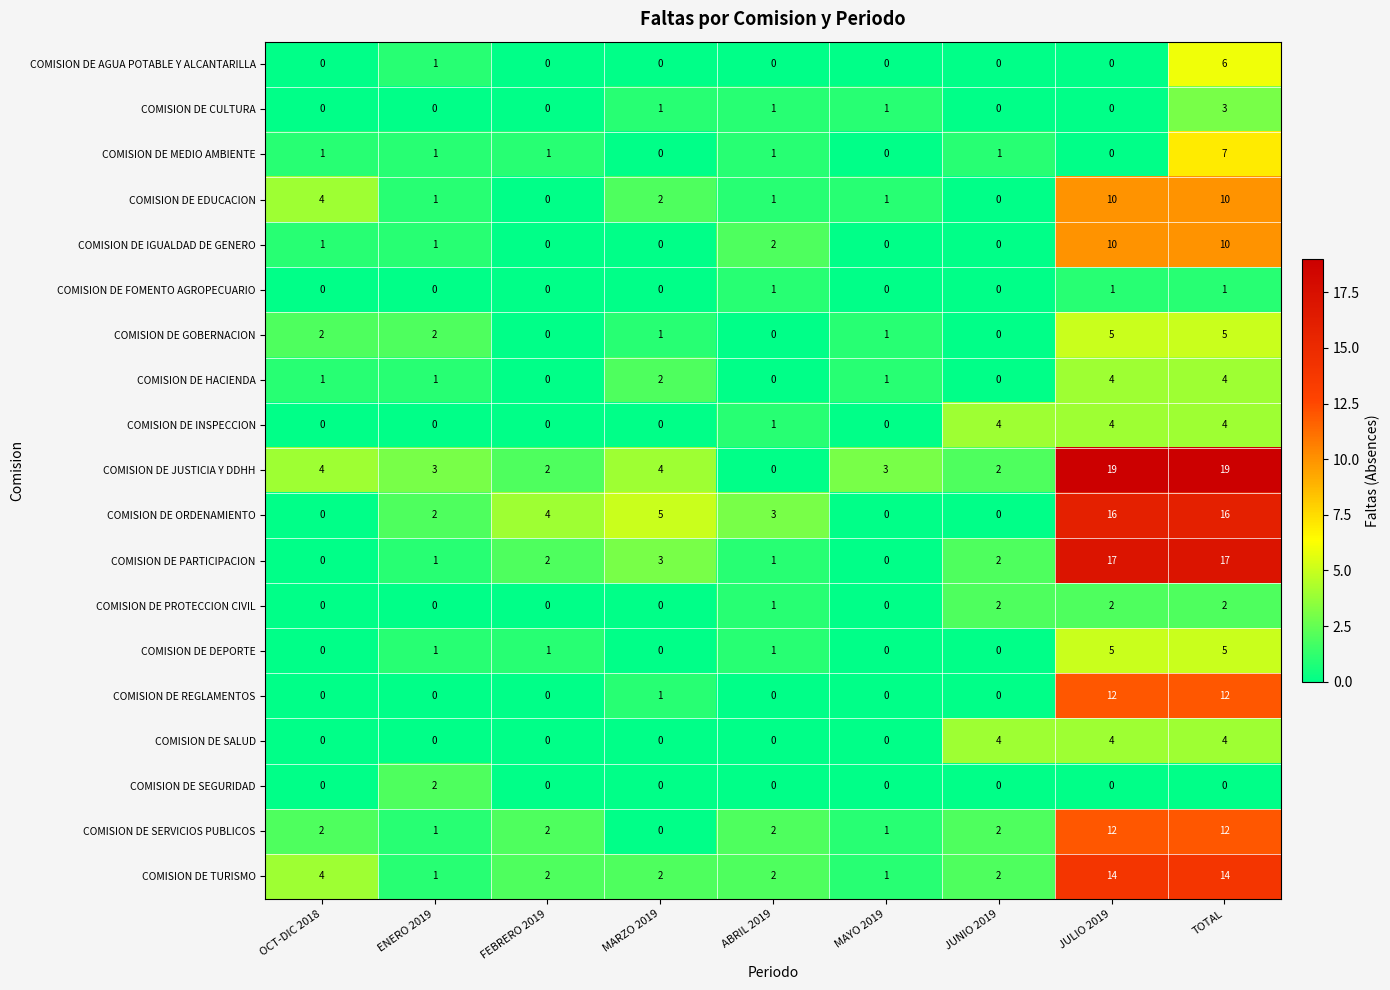

What is the difference between the second highest and second lowest values in the COMISION DE GOBERNACION series?

5